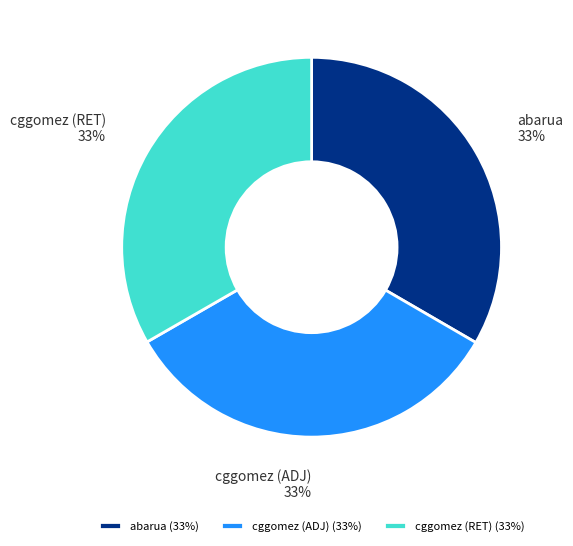

Combined, do cggomez (ADJ) (33%) and abarua (33%) account for over 50%?

Yes